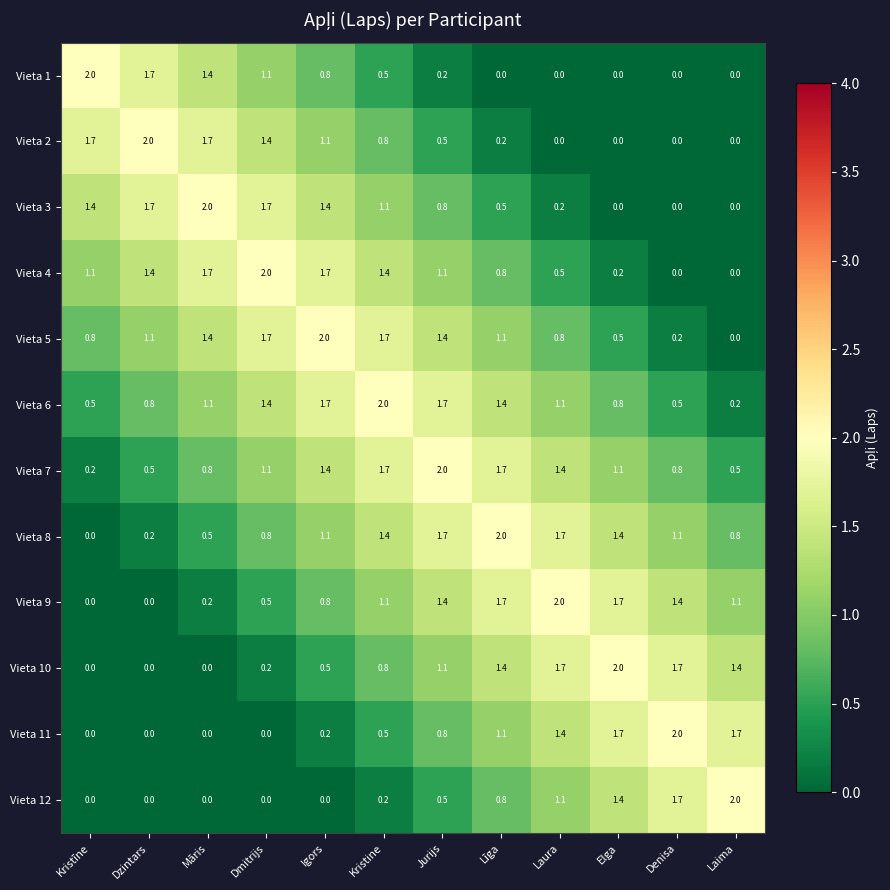

At how many categories does at least one series exceed 1?

12